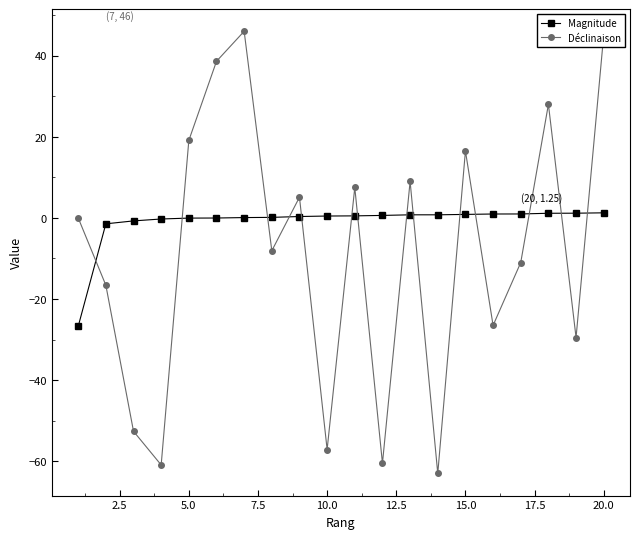

Count the number of data series in this chart.

2